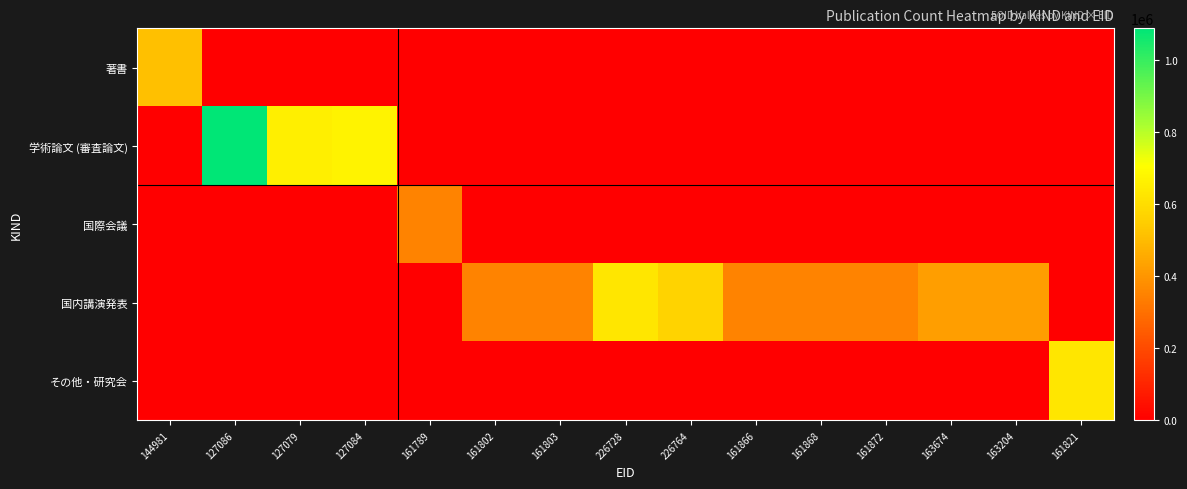

Which series has the largest range (max minus min)?

学術論文 (審査論文)